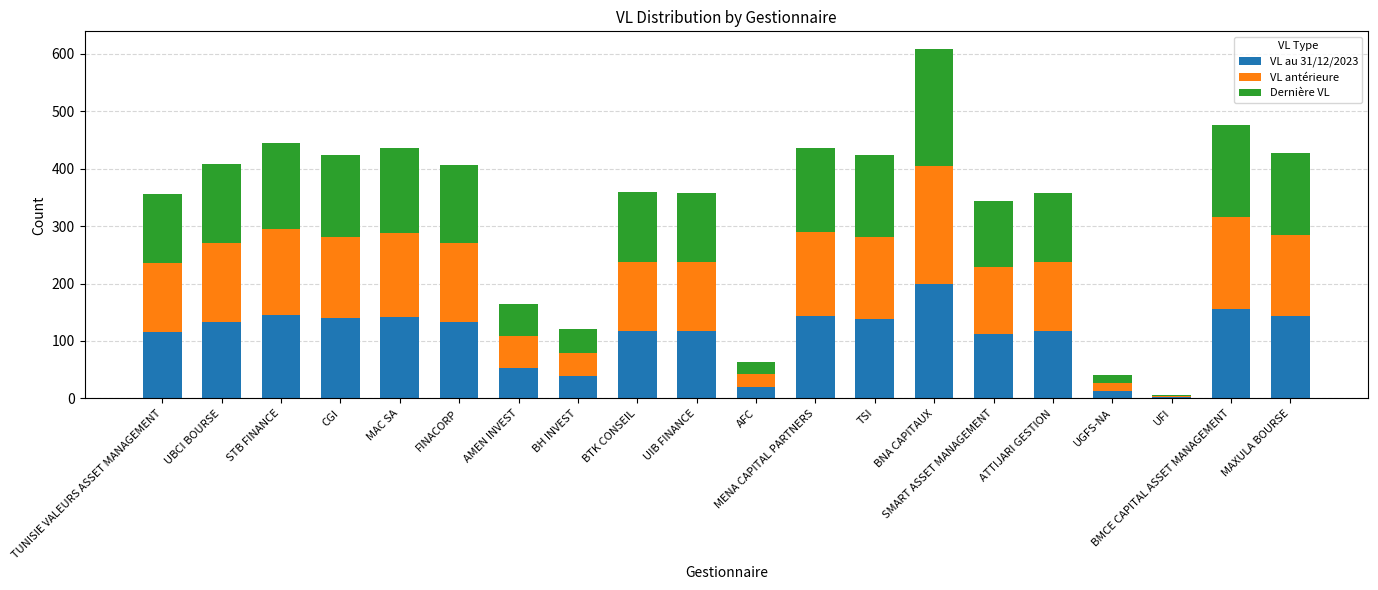

What is the maximum value for VL au 31/12/2023?

199.4